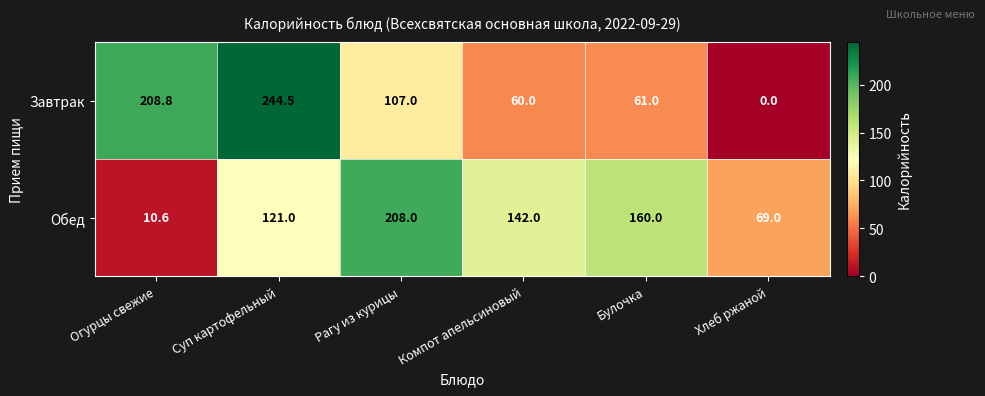

Between Компот апельсиновый and Булочка, which series saw the biggest shift?

Обед